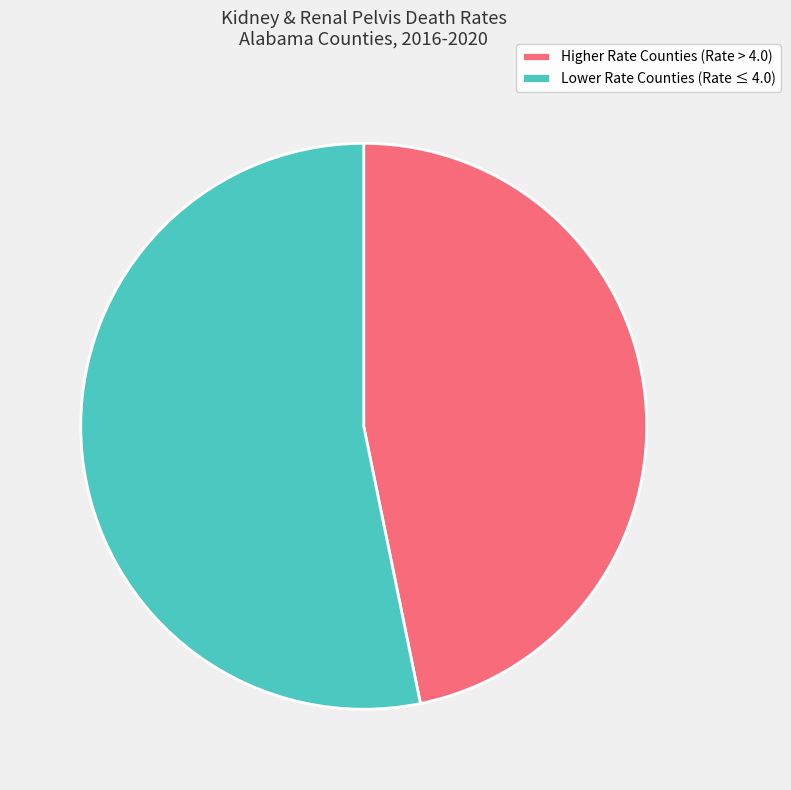

How many segments does this pie chart have?

2